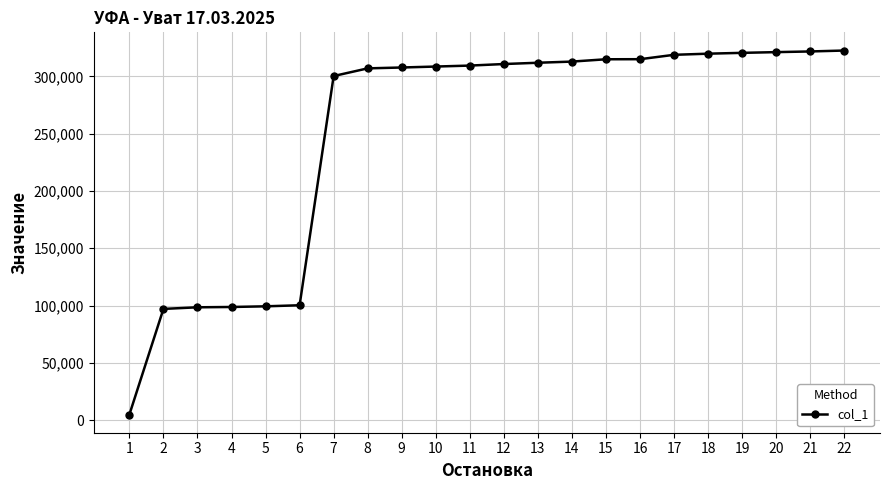

Where is the data nearest to the value 163747?

6